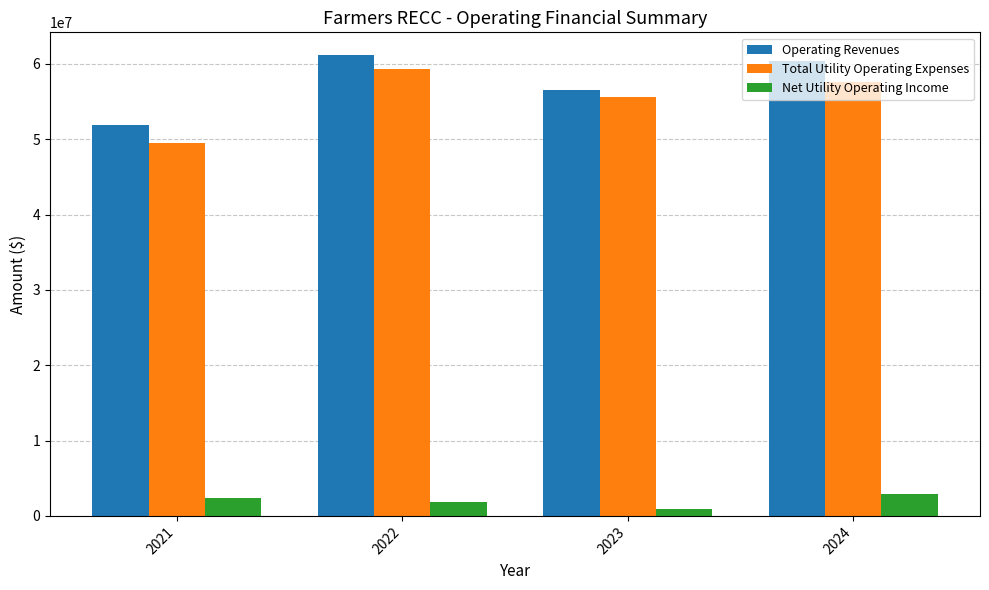

What is the sum of the Net Utility Operating Income values at 2021 and 2023?

3266055